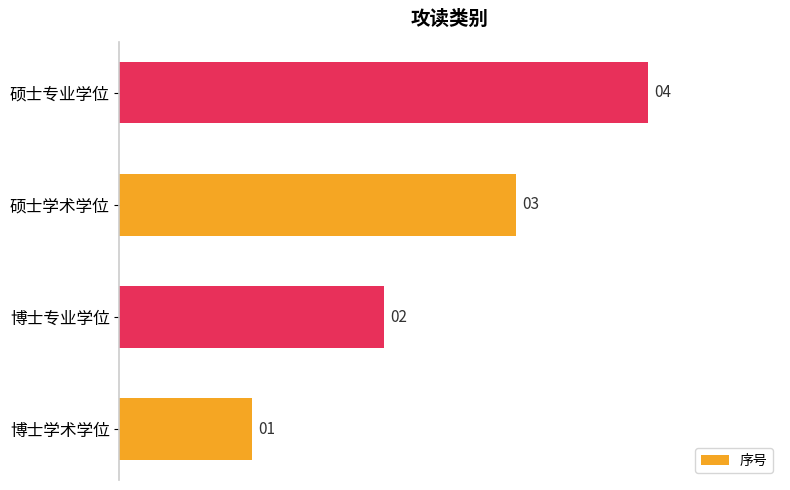

List the labels in order of value, largest first.

硕士专业学位, 硕士学术学位, 博士专业学位, 博士学术学位